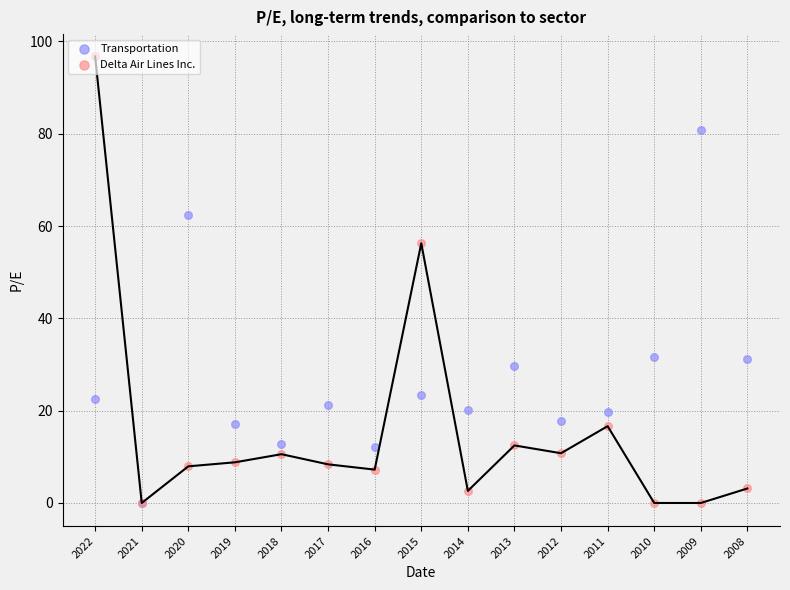

What is the total value across all series at 2018?

23.4